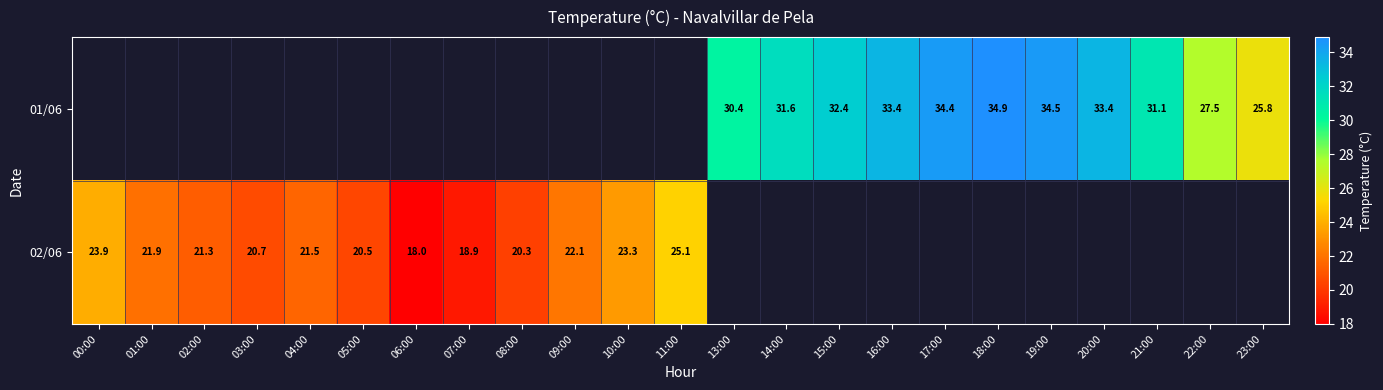

Is it true that 01/06 equals 31.1 at 21:00?

True